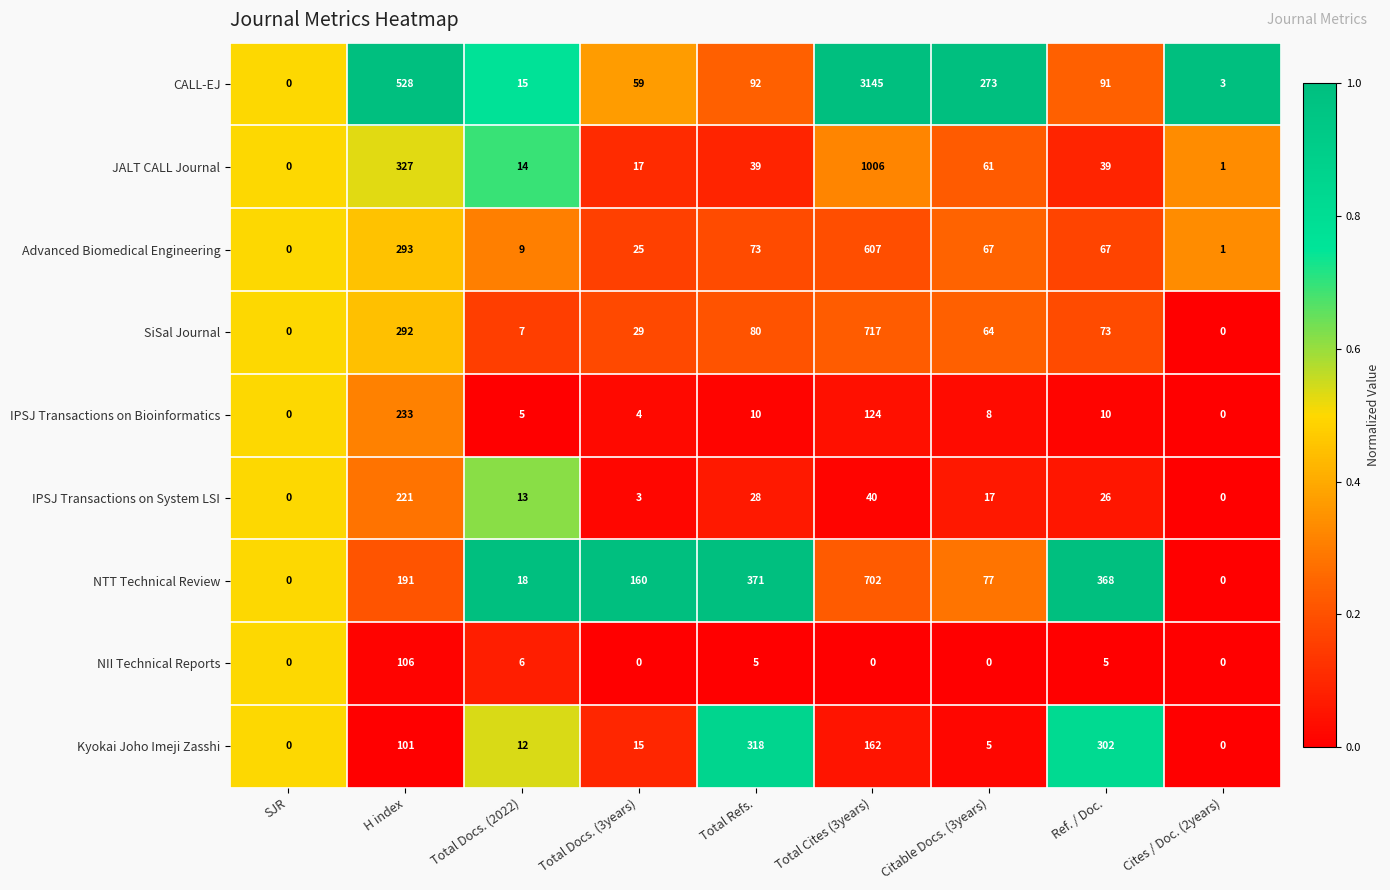

At which category is the sum across all series the highest?

Total Cites (3years)